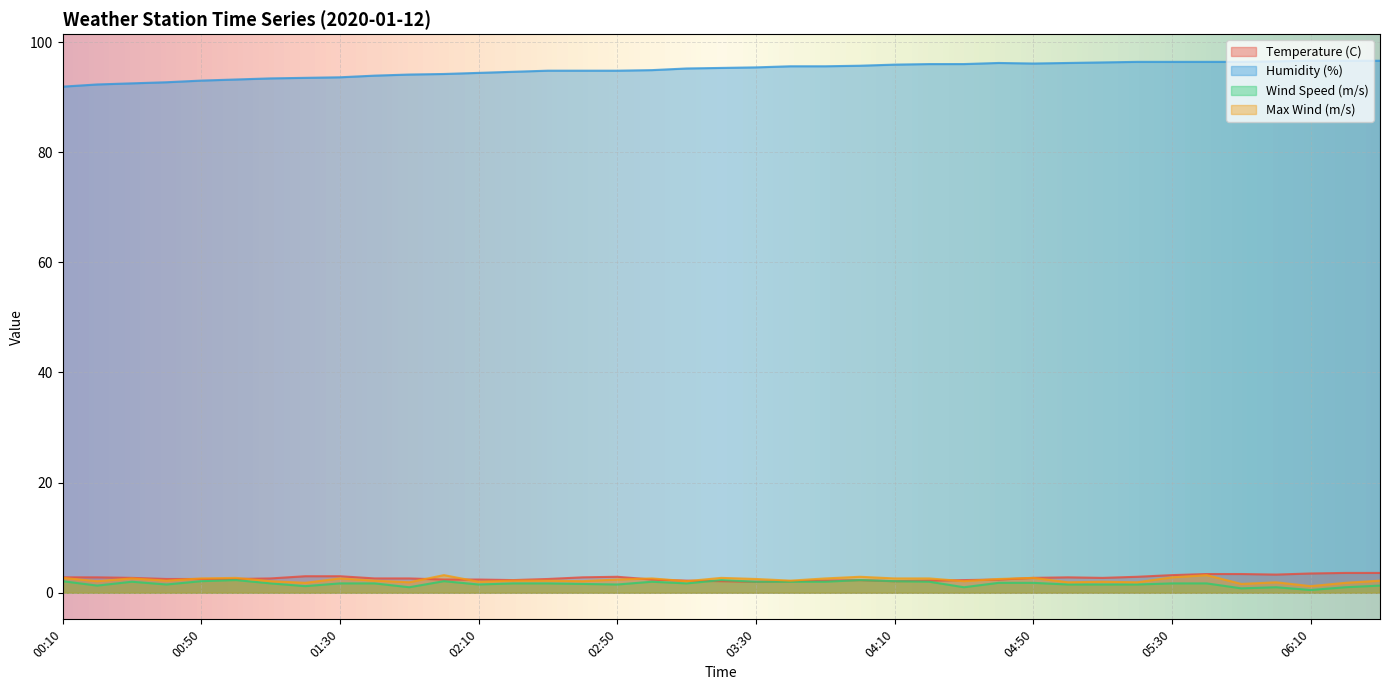

What are all the series names shown in the legend?

Temperature (C), Humidity (%), Wind Speed (m/s), Max Wind (m/s)